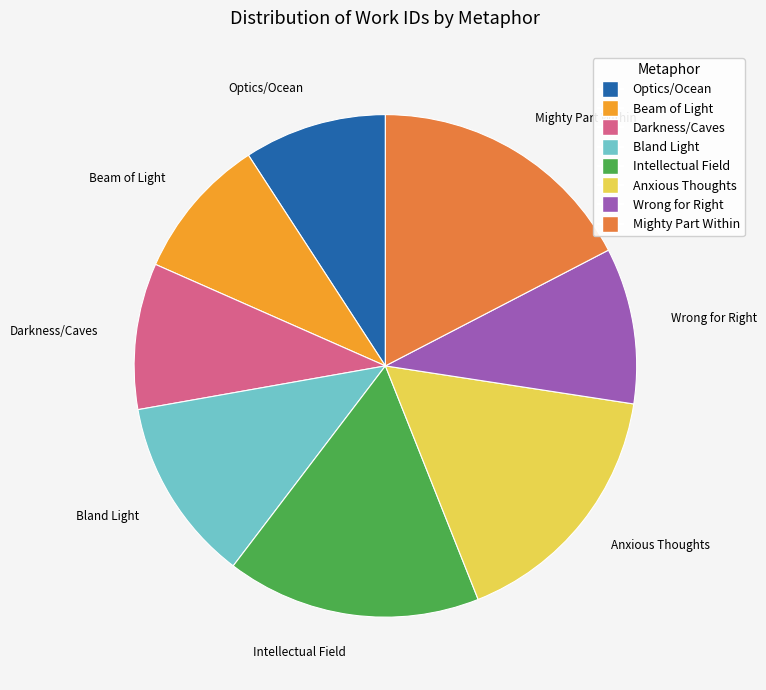

Which has a higher value, Beam of Light or Intellectual Field?

Intellectual Field